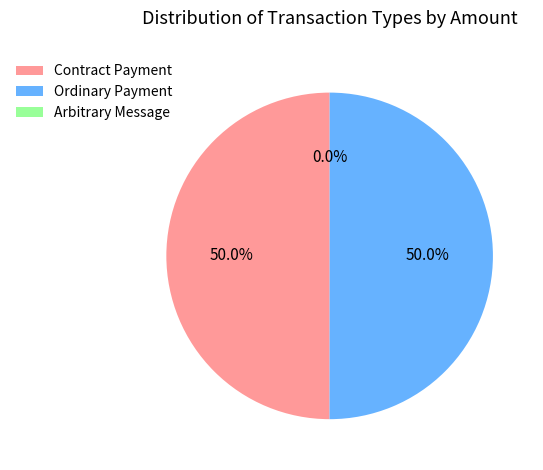

What portion of the pie excludes 916065 Arbitrary Message?

100.0%